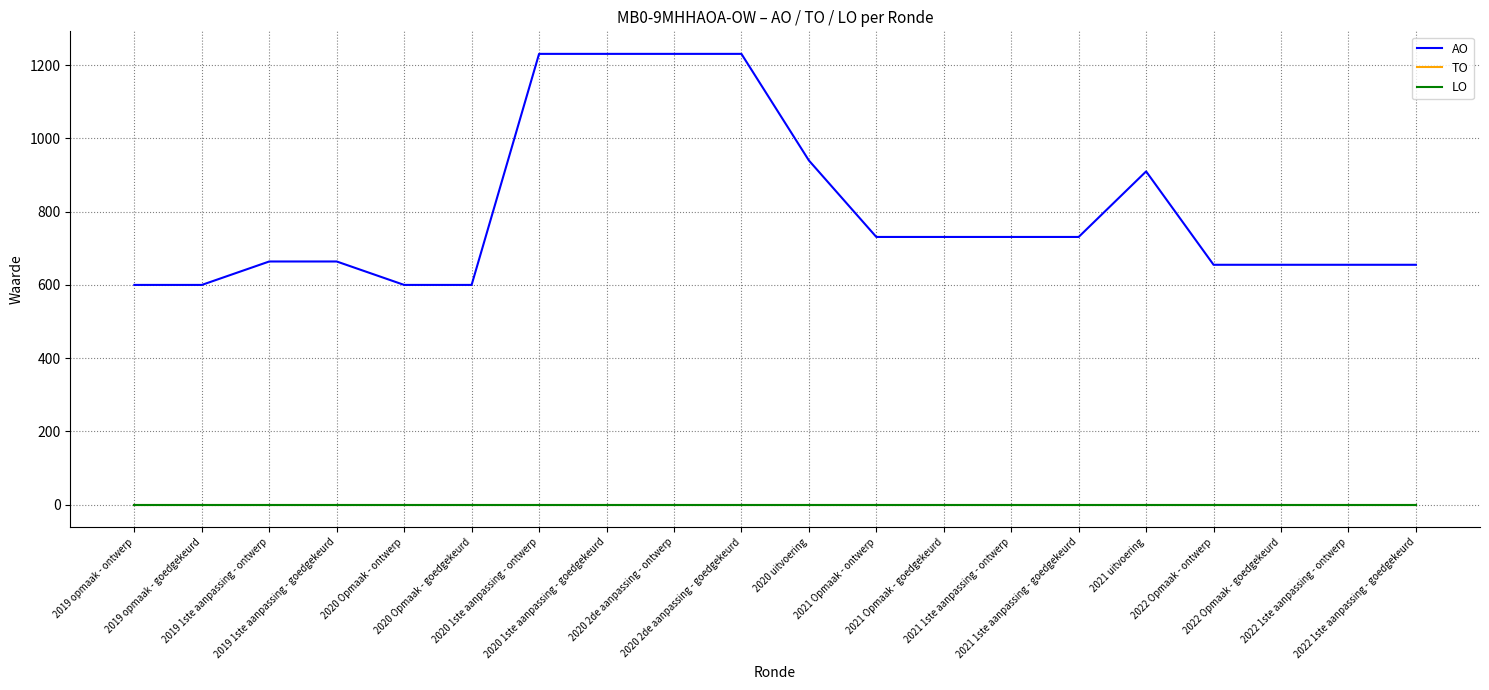

Which series has the largest total across all categories?

AO